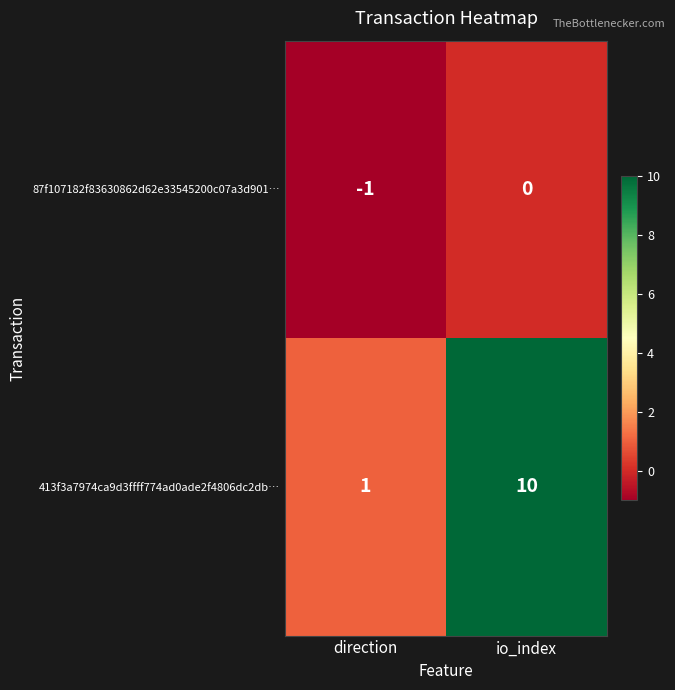

What is the highest value of the 413f3a7974ca9d3ffff774ad0ade2f4806dc2db… series?

10